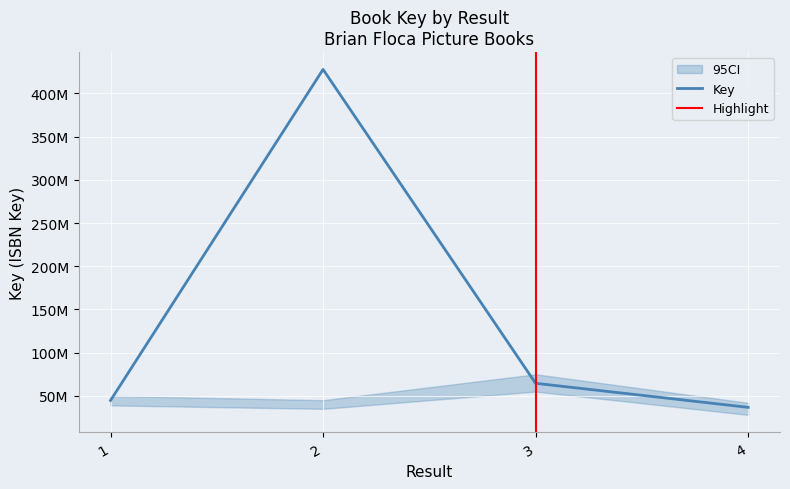

Where does the data first go above 64563133?

2